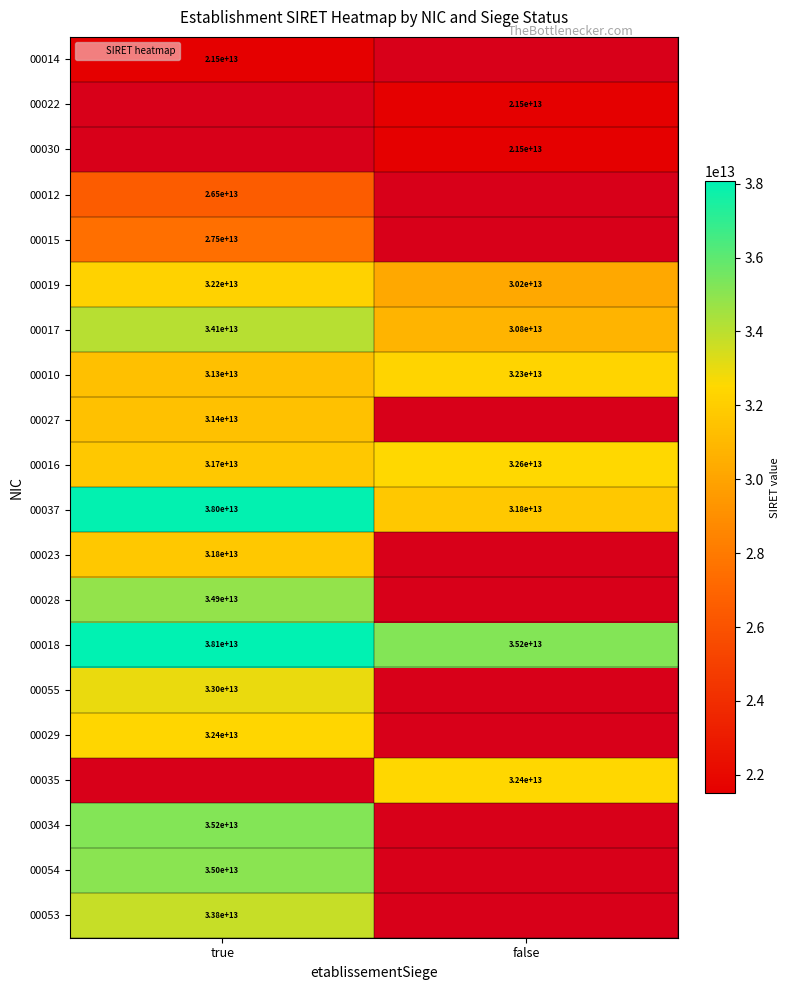

At how many categories does at least one series exceed 27367894586998?

2